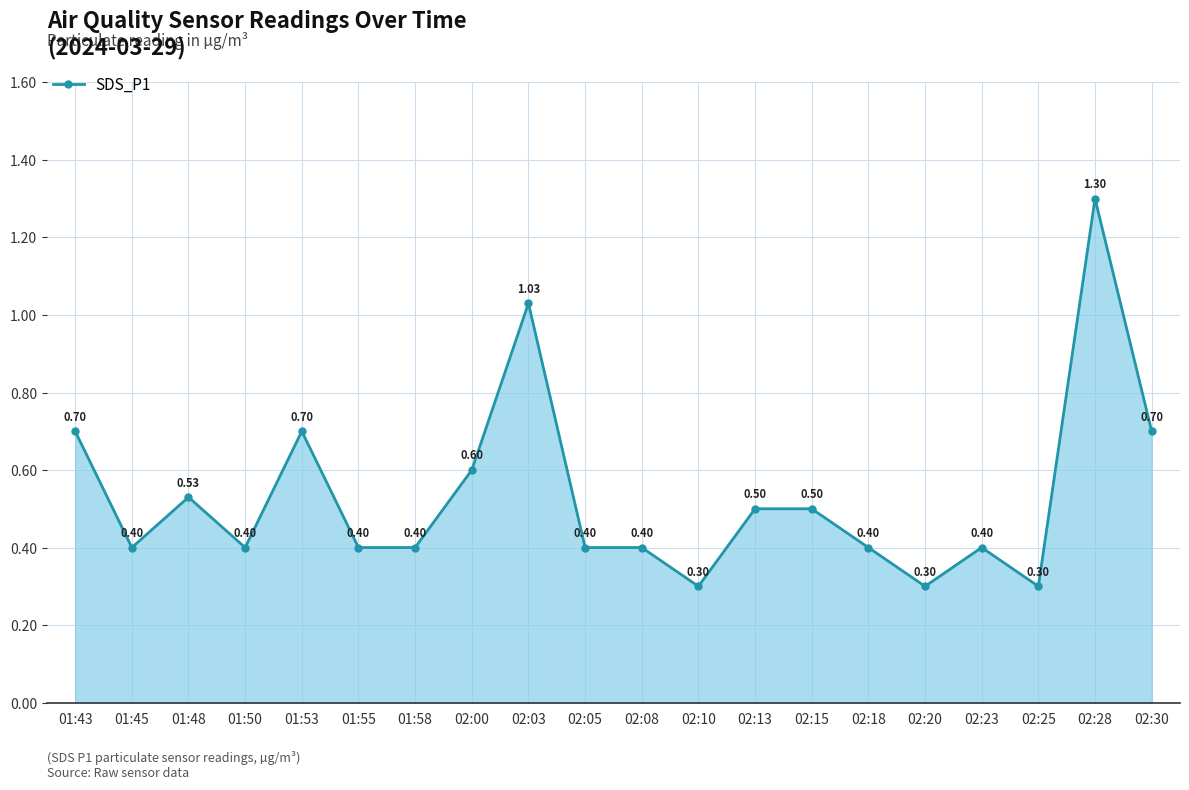

The chart shows a value of 0.6 at 02:00. True or false?

True